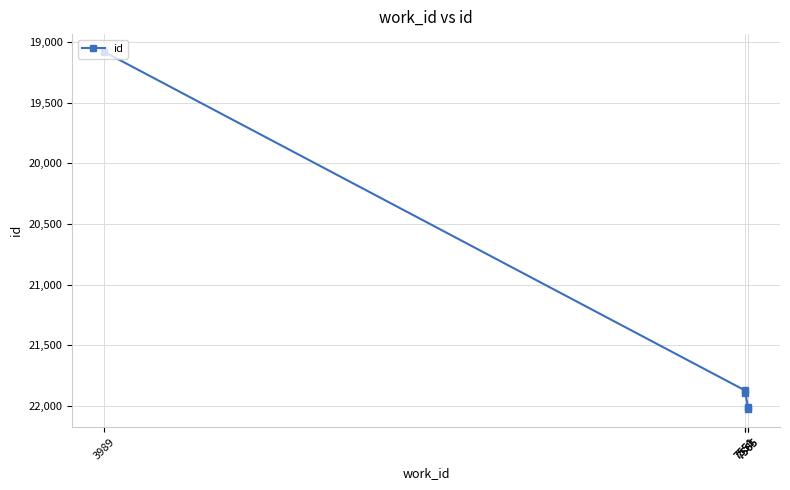

How many values exceed 21891?

2